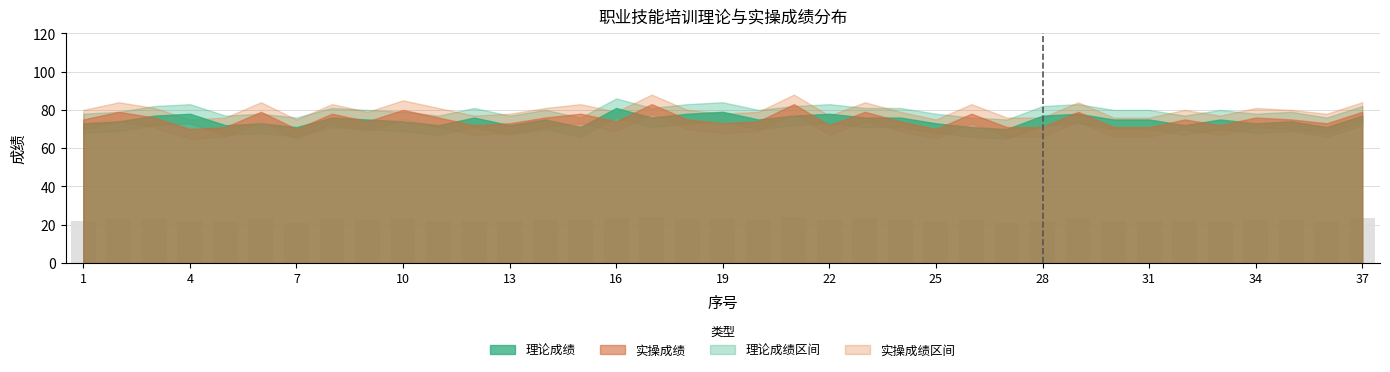

What is the maximum value shown in the chart?

24.0